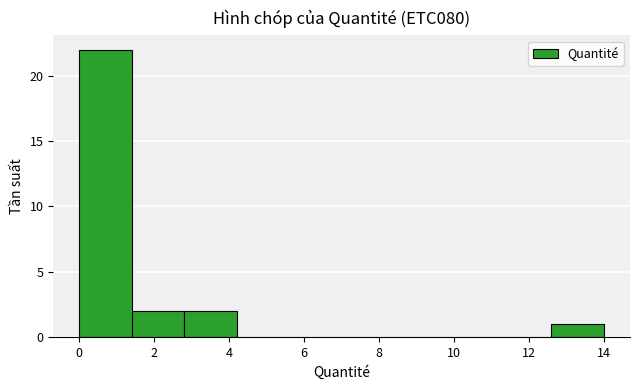

Reading left to right, transcribe this chart: for each bar, give the range it covers on the x-axis and its height. Neither the bar edges nor the heights are printed on the chart, so give them approximately, as read against the axes.

0.0 to 1.4: 22
1.4 to 2.8: 2
2.8 to 4.2: 2
4.2 to 5.6: 0
5.6 to 7.0: 0
7.0 to 8.4: 0
8.4 to 9.8: 0
9.8 to 11.2: 0
11.2 to 12.6: 0
12.6 to 14.0: 1